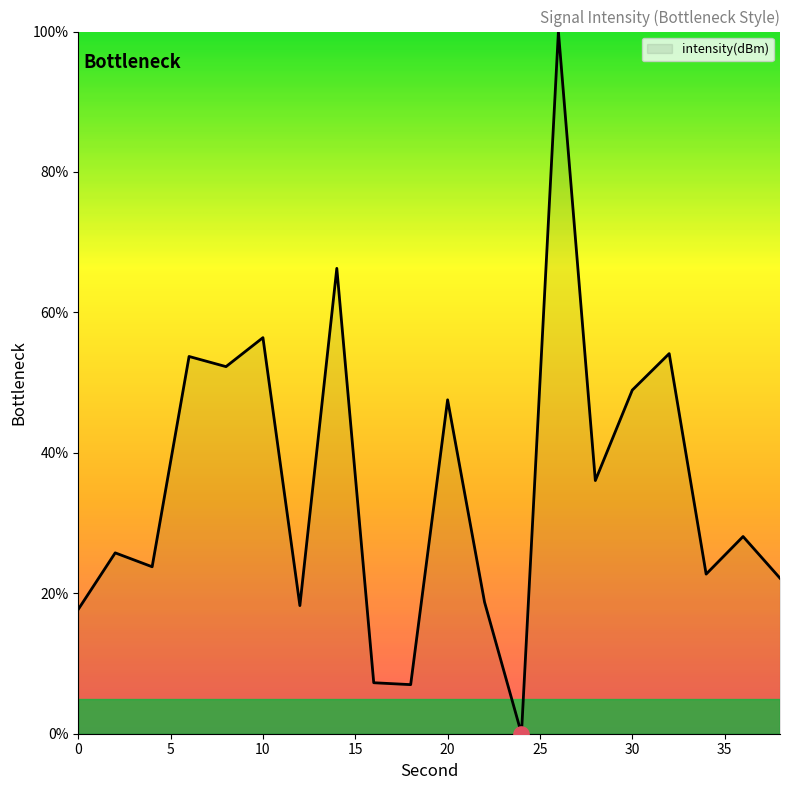

What is the greatest value displayed?

100.0